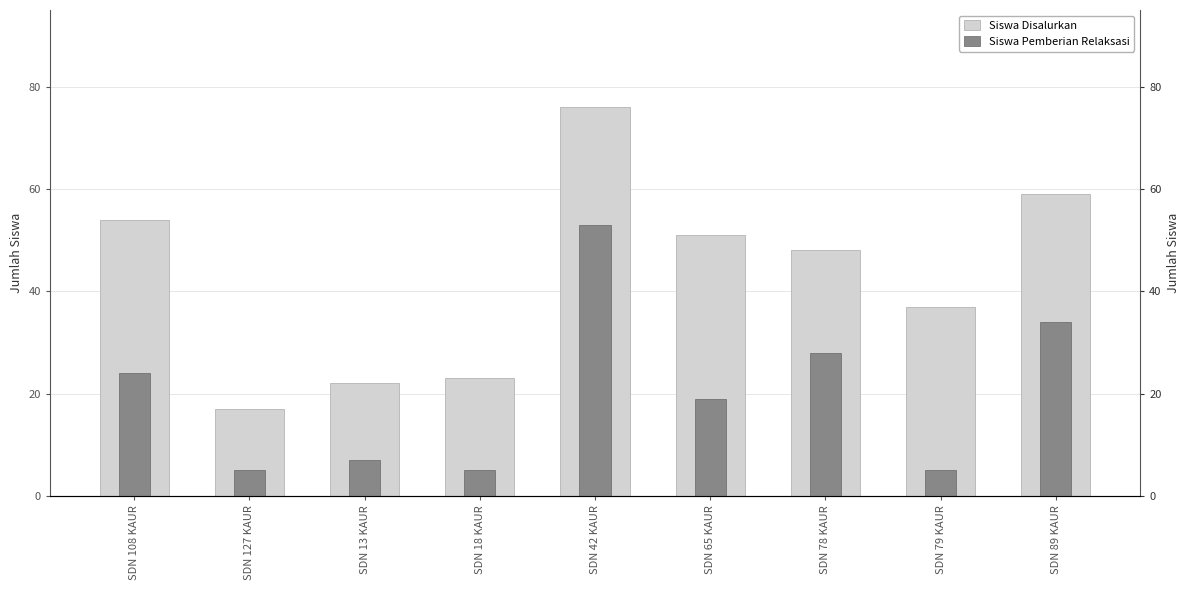

What is the value of the Siswa Pemberian Relaksasi bar at the 9th from the left?

34